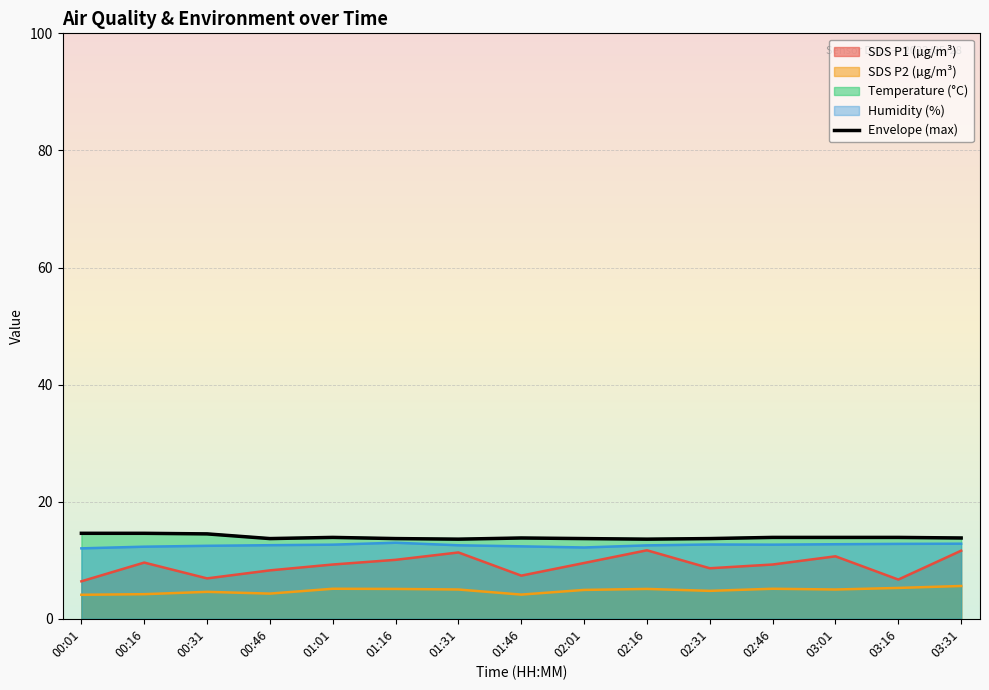

How many points are higher than both their immediate neighbors (excluding endpoints)?

2